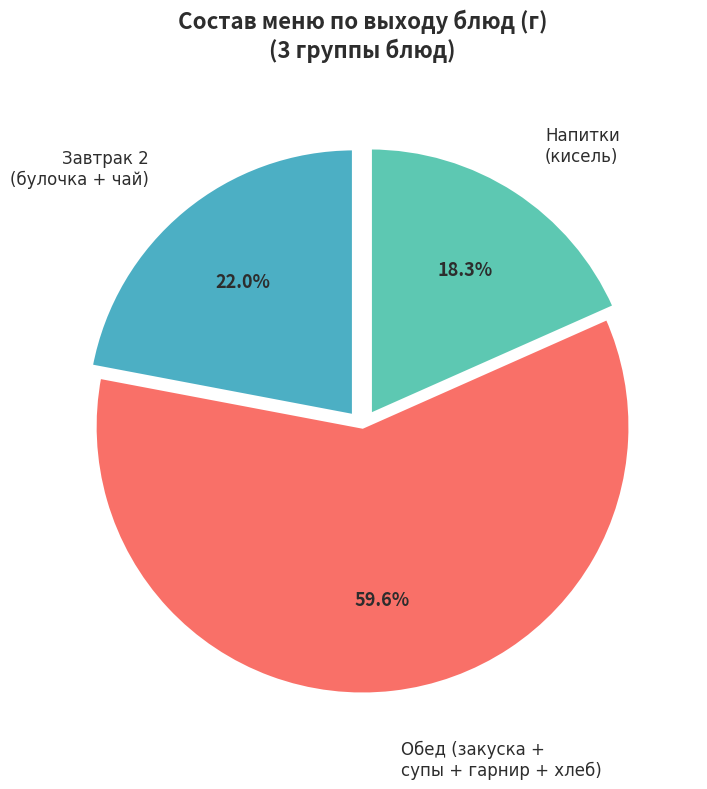

To the nearest percent, what is the difference between the largest and smallest slice percentages?

41%